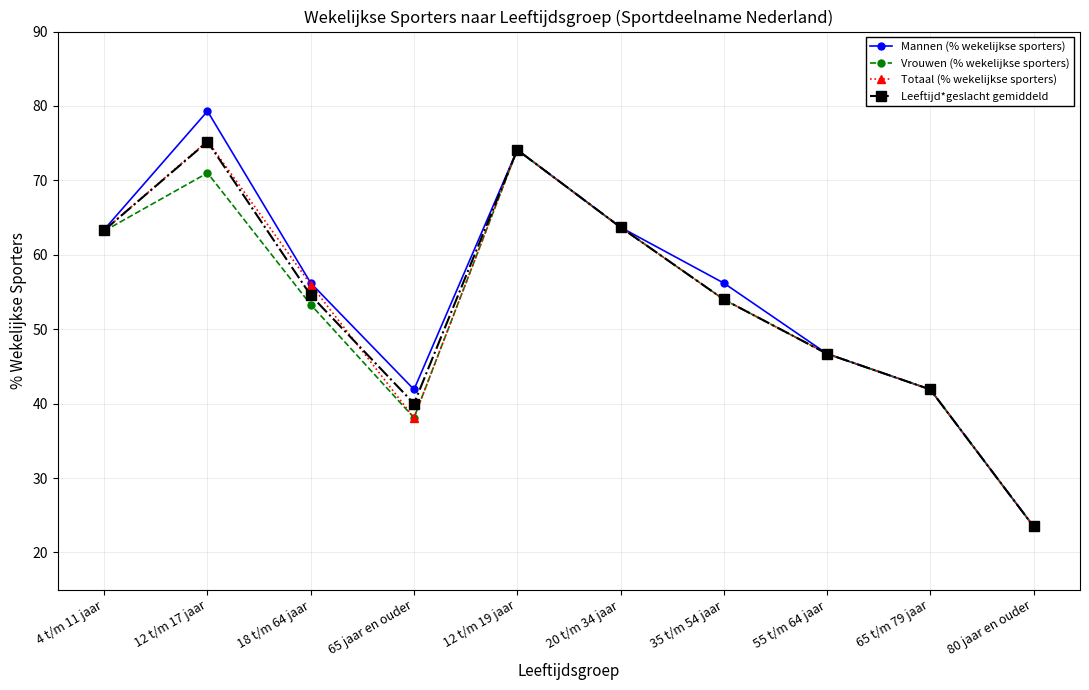

At how many categories does at least one series exceed 31?

9